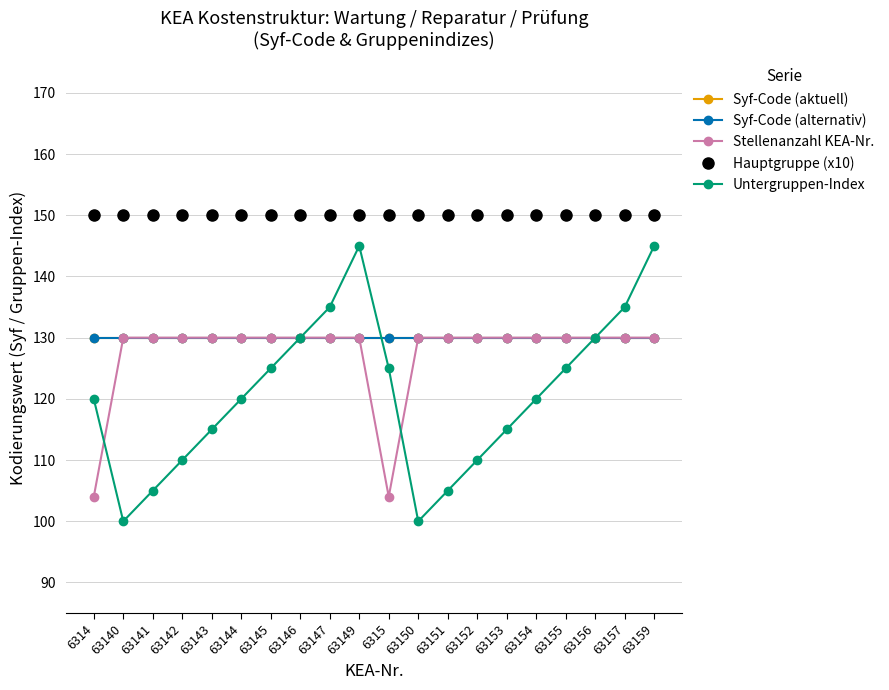

True or false: Syf-Code (alternativ) and Stellenanzahl KEA-Nr. intersect in this chart.

False